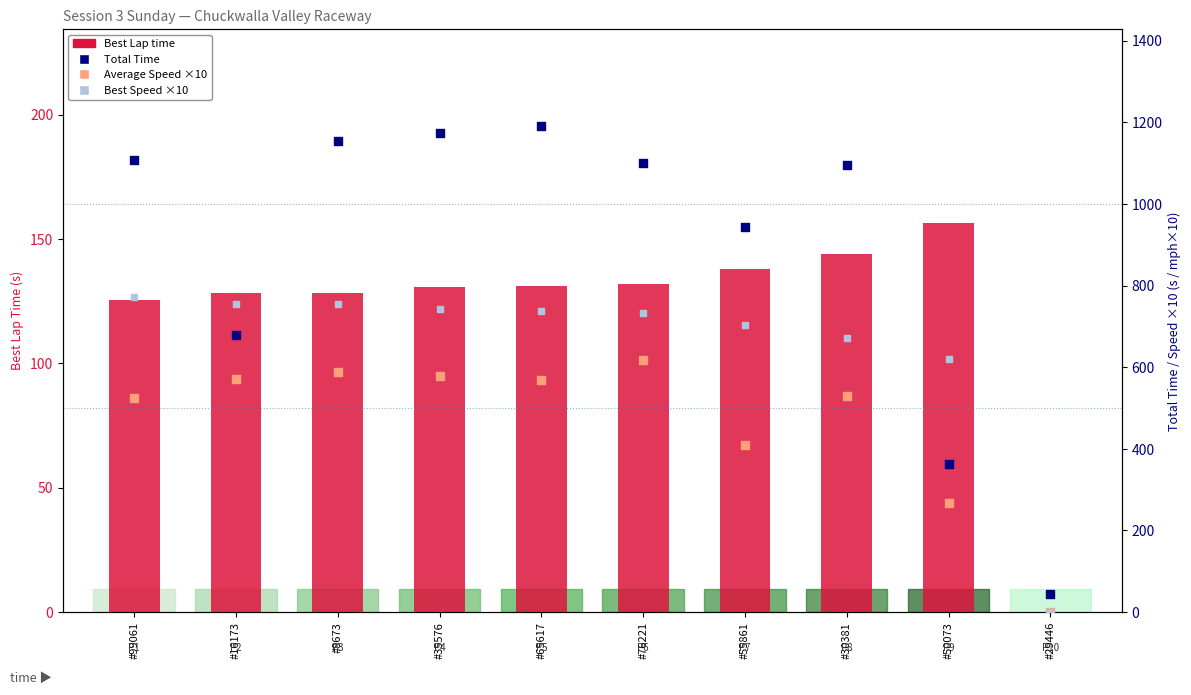

Which series reaches the minimum Y coordinate?

Best Lap time